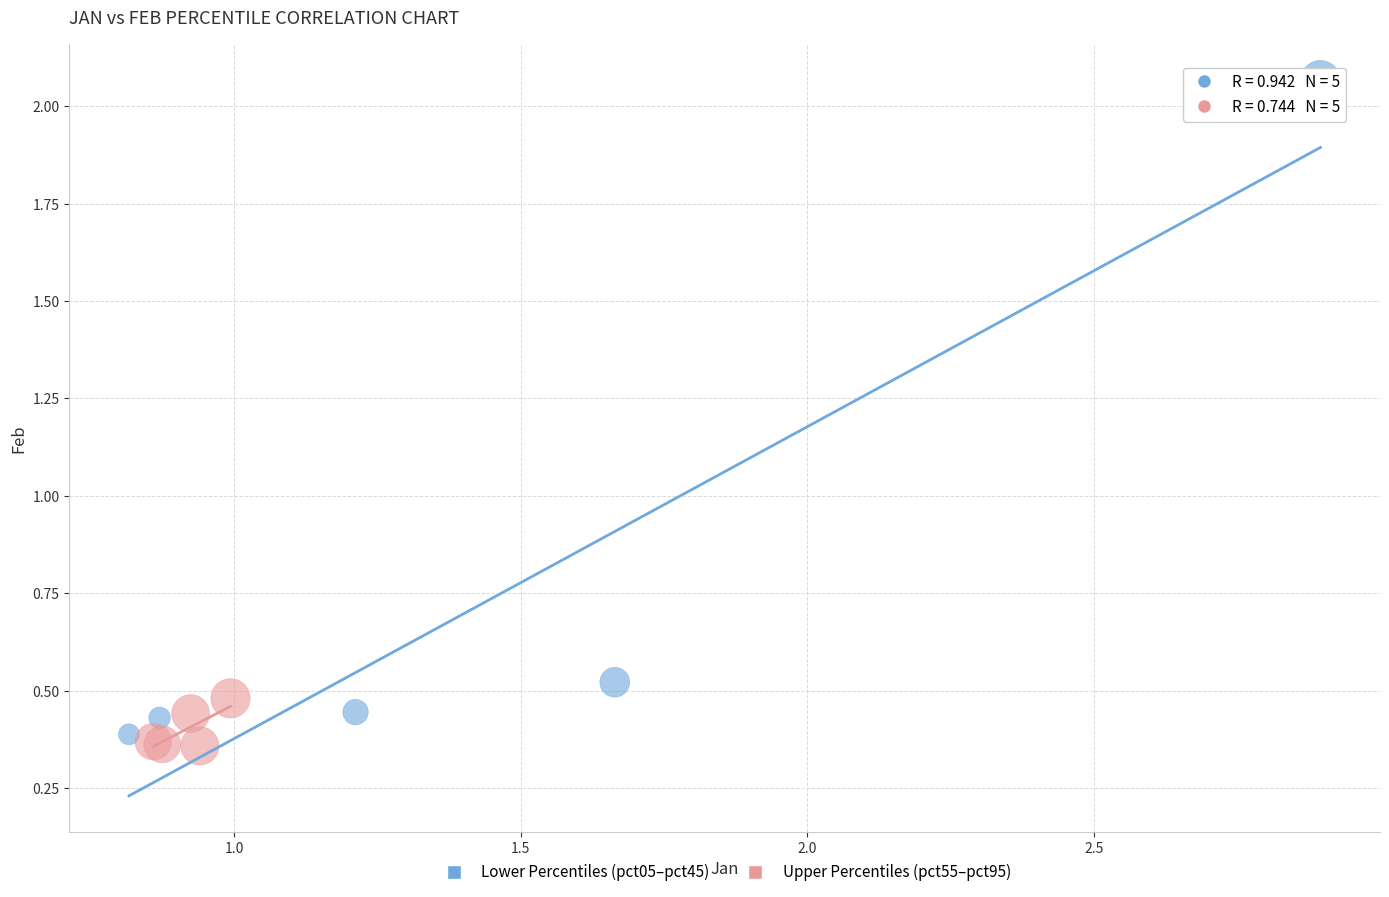

Which series reaches the maximum Y coordinate?

Lower Percentiles (pct05–pct45)